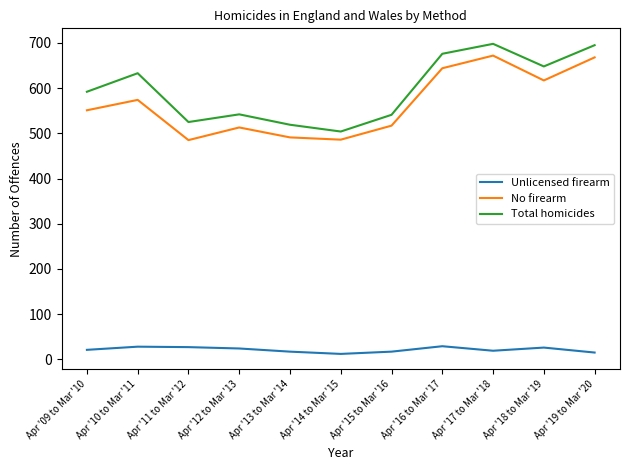

True or false: Total homicides has a value of 676 at Apr '16 to Mar '17.

True